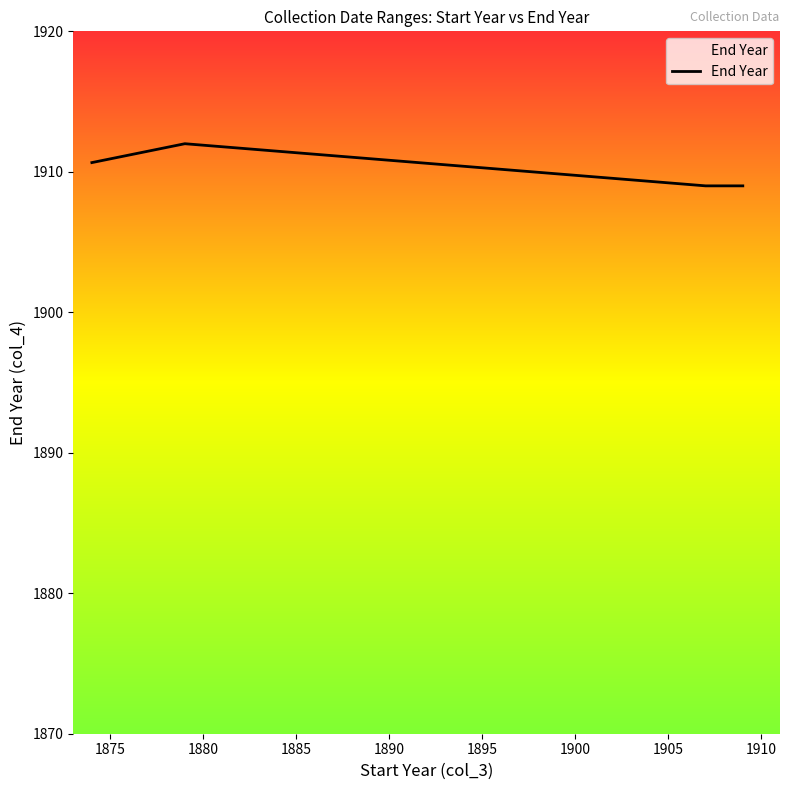

How many interior local peaks (higher than both neighbors) does the data have?

1